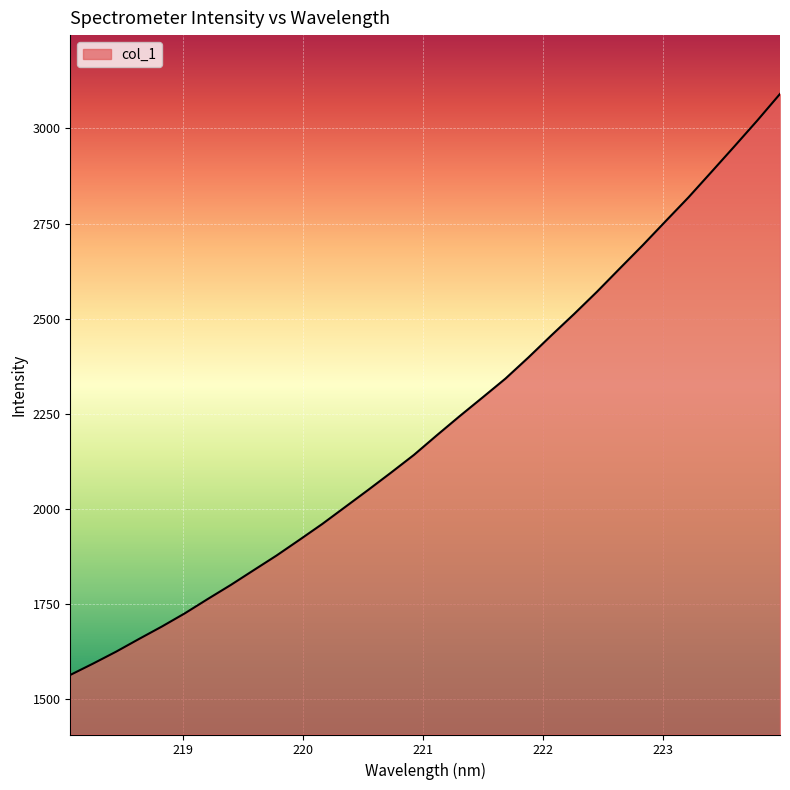

Does the chart display data point markers on the line(s)?

No